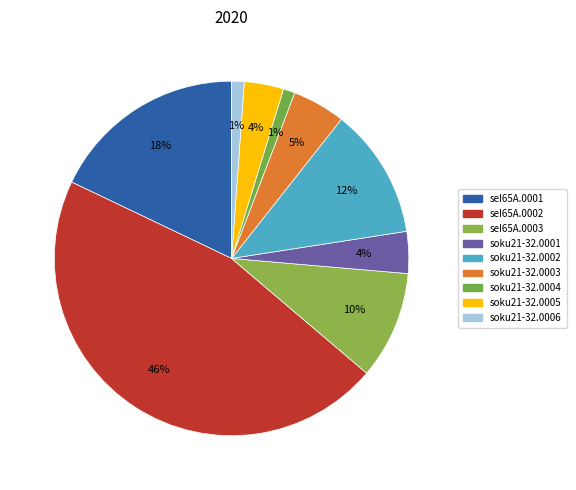

To the nearest percent, what is the average slice percentage?

11%